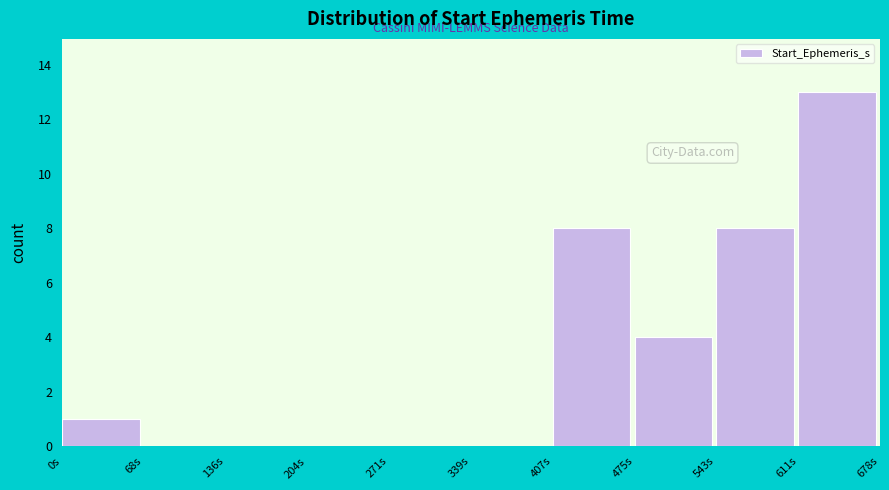

What is the sum of all values?

34